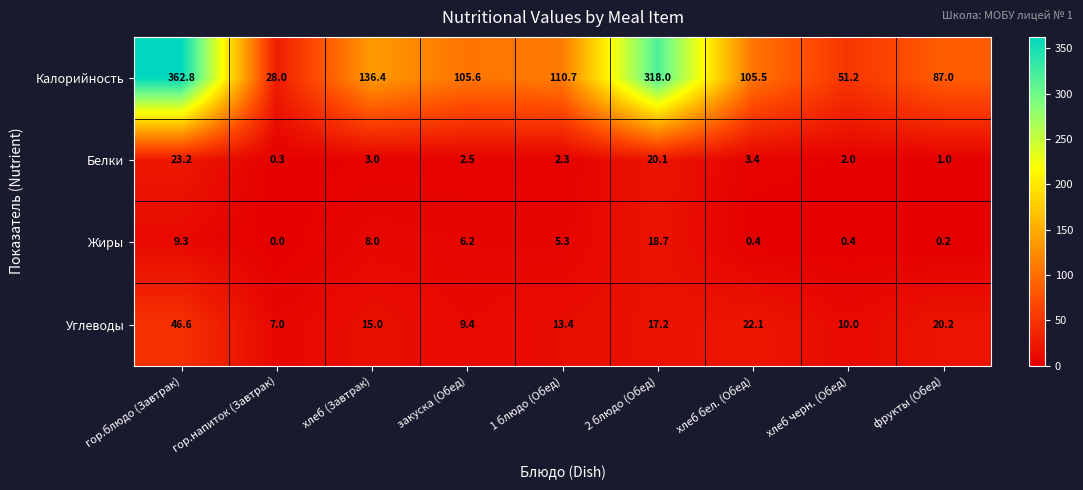

True or false: Углеводы has a value of 9.4 at закуска (Обед).

True